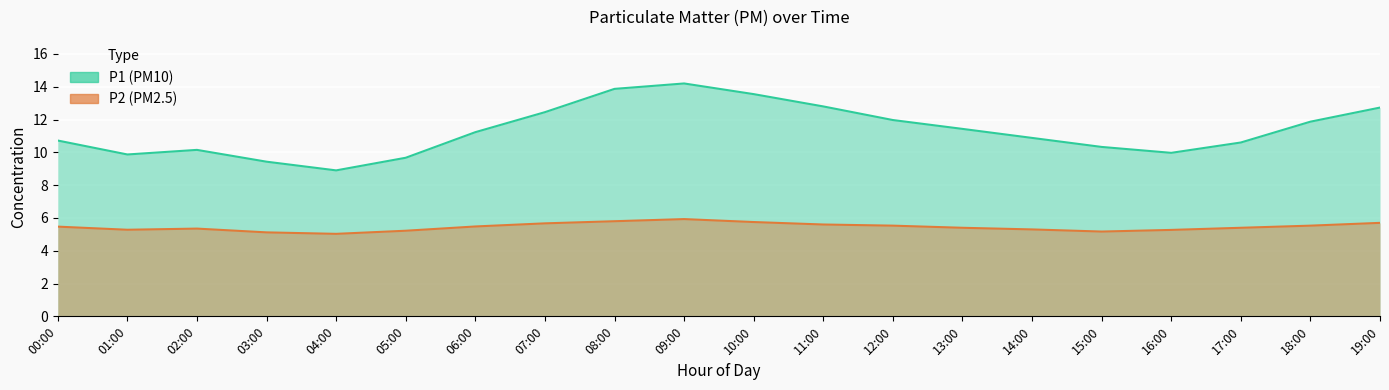

Reading left to right, what are all the values shown in this chart?

P1: 00:00=10.7	01:00=9.9	02:00=10.2	03:00=9.4	04:00=8.9	05:00=9.7	06:00=11.2	07:00=12.4	08:00=13.9	09:00=14.2	10:00=13.6	11:00=12.8	12:00=12.0	13:00=11.4	14:00=10.9	15:00=10.3	16:00=10.0	17:00=10.6	18:00=11.9	19:00=12.7
P2: 00:00=5.5	01:00=5.3	02:00=5.3	03:00=5.1	04:00=5.0	05:00=5.2	06:00=5.5	07:00=5.7	08:00=5.8	09:00=5.9	10:00=5.8	11:00=5.6	12:00=5.5	13:00=5.4	14:00=5.3	15:00=5.2	16:00=5.3	17:00=5.4	18:00=5.5	19:00=5.7